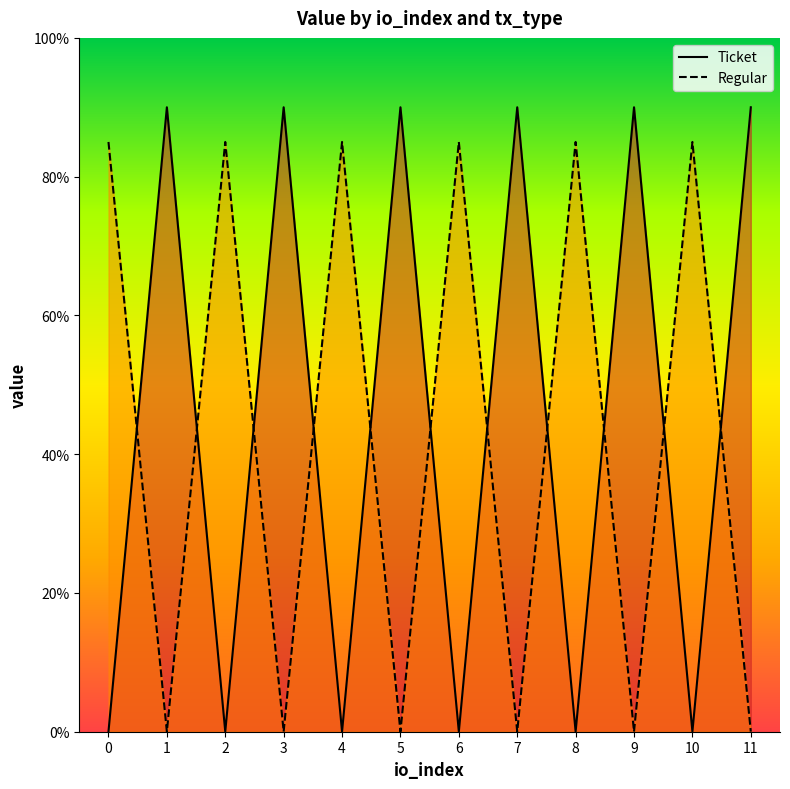

What is the sum of all Regular values?

510.1